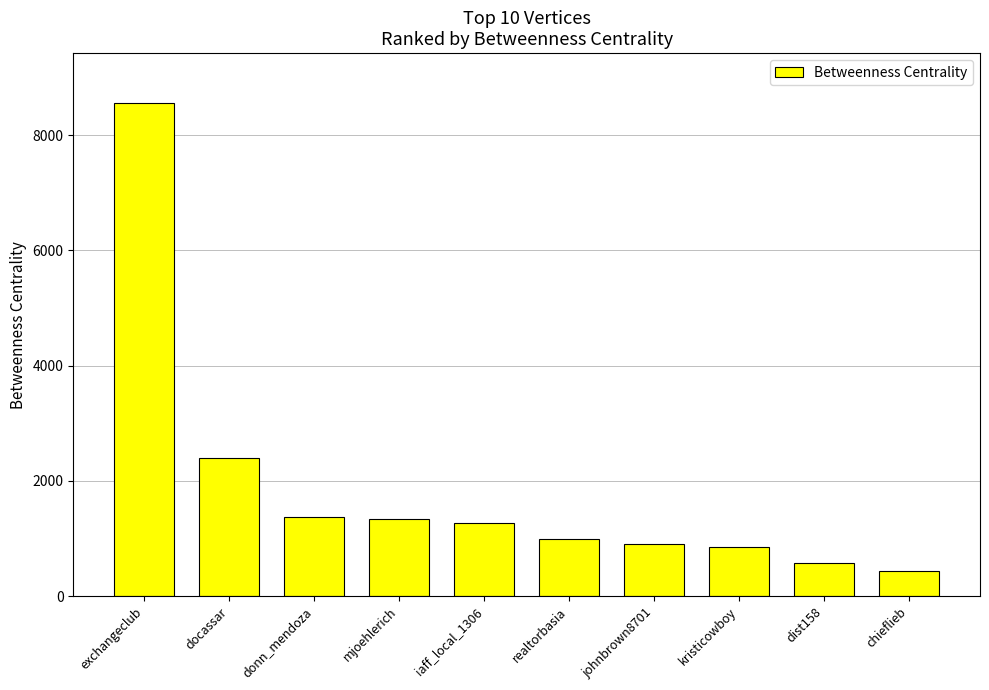

What is the minimum value shown in the chart?

437.3